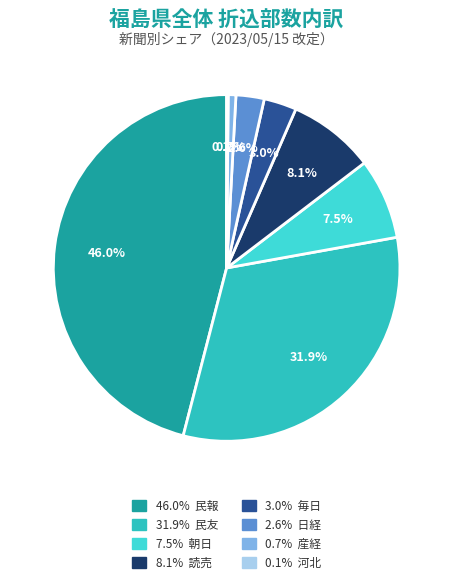

Rank the categories by value from lowest to highest.

河北, 産経, 日経, 毎日, 朝日, 読売, 民友, 民報